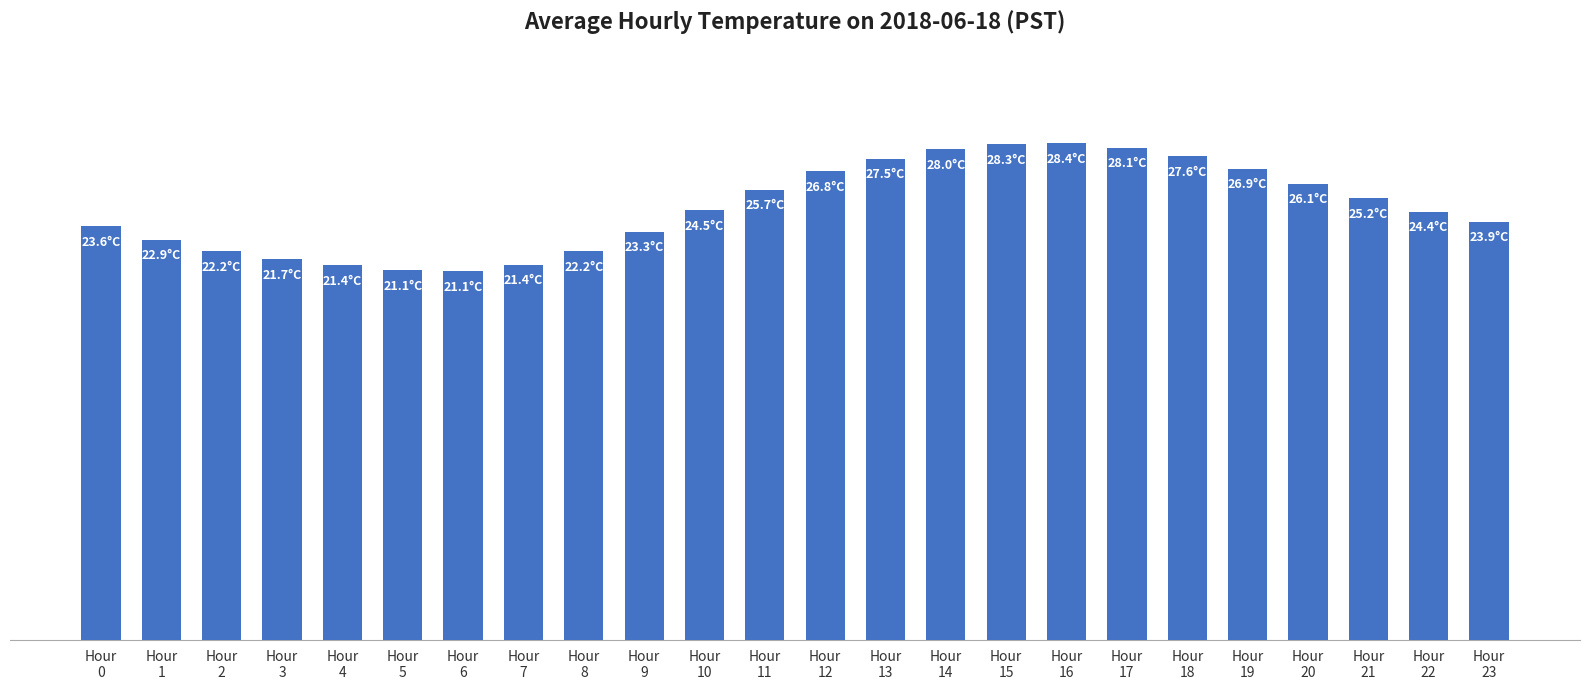

What is the average value?

24.7